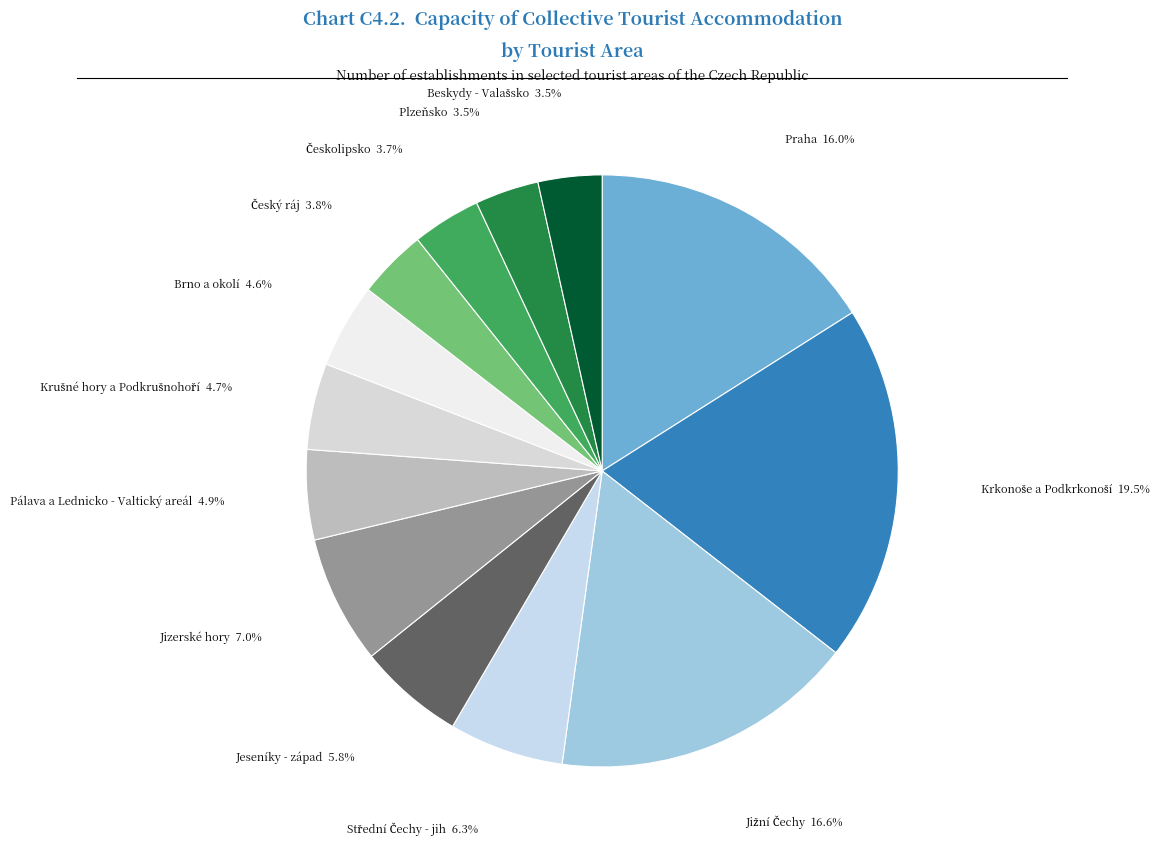

Count the number of slices in the pie.

13